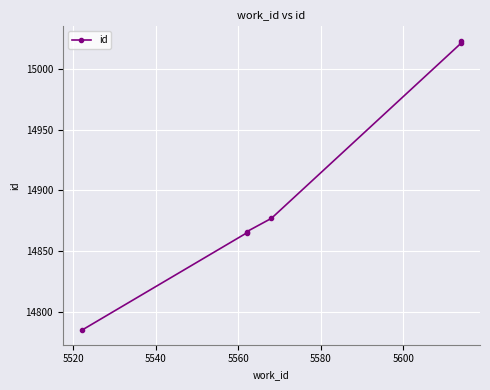

Between 5560 and 5520, which is larger?

5560